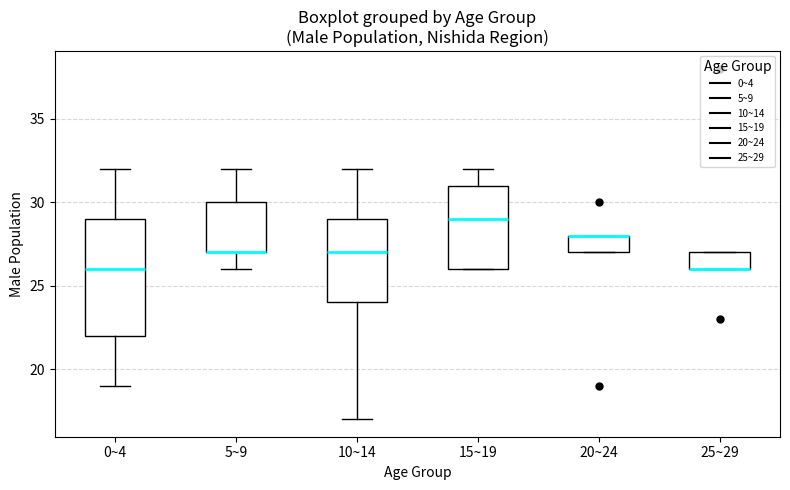

Reading left to right, read every box against the y-axis: the position of its median line, the range the box covers, and the ends of its whiskers. The values are not printed on the chart, so give them approximately, as read against the axis.

0~4: median 26, box 22 to 29, whiskers 19 to 32
5~9: median 27 (drawn on the box's lower edge), box 27 to 30, whiskers 26 to 32
10~14: median 27, box 24 to 29, whiskers 17 to 32
15~19: median 29, box 26 to 31, whiskers 26 to 32
20~24: median 28 (drawn on the box's upper edge), box 27 to 28, whiskers 27 to 28
25~29: median 26 (drawn on the box's lower edge), box 26 to 27, whiskers 26 to 27